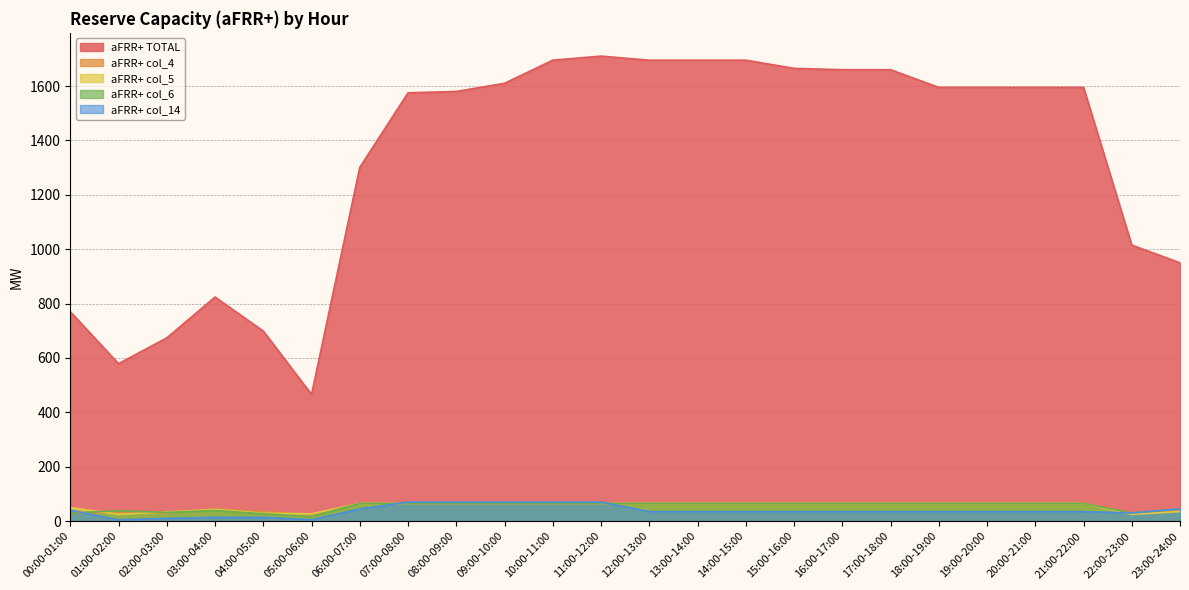

Between 11:00-12:00 and 23:00-24:00, which is larger?

11:00-12:00